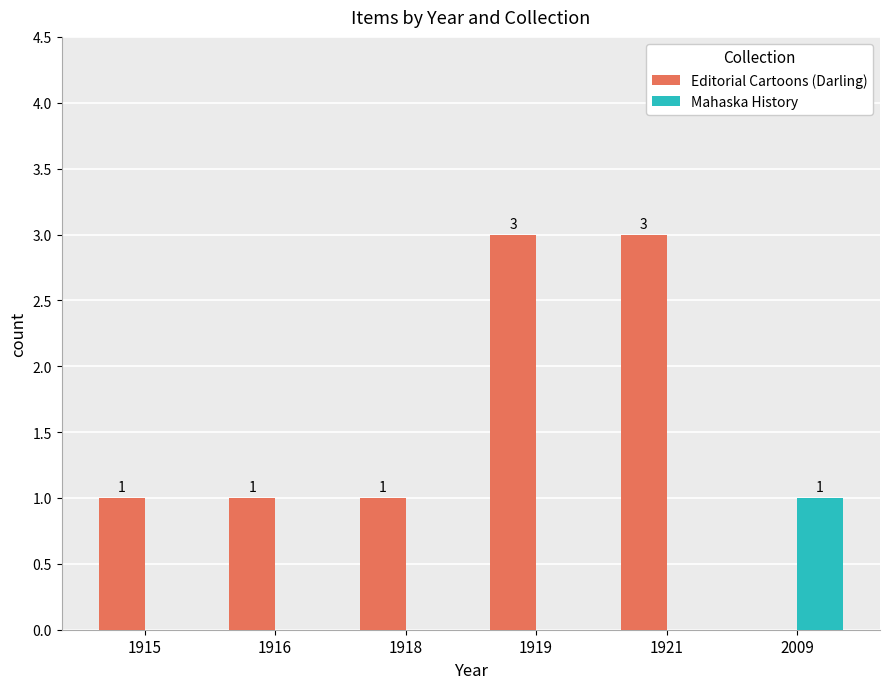

What are all the series names shown in the legend?

Editorial Cartoons (Darling), Mahaska History